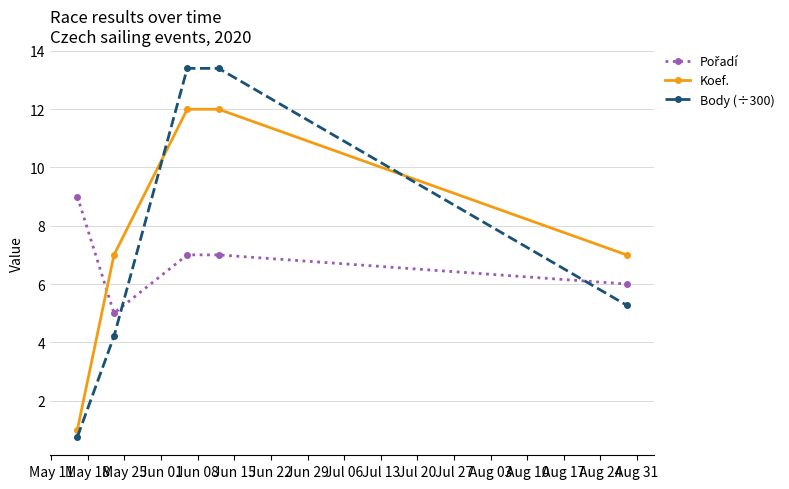

Which series has the largest range (max minus min)?

Body (÷300)